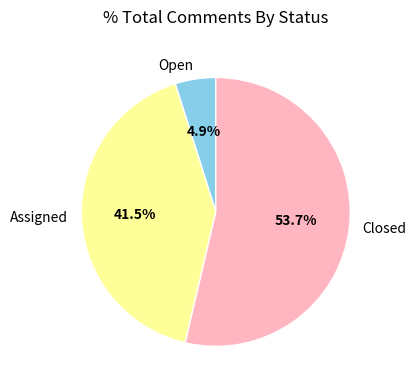

What is the largest slice in the pie chart?

Closed